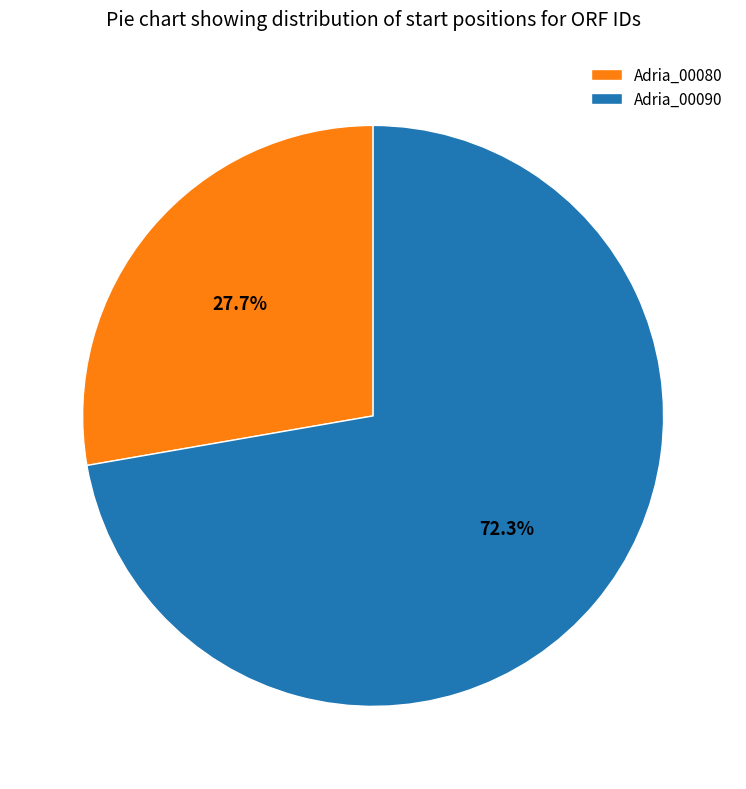

Rank the categories by value from lowest to highest.

Adria_00080, Adria_00090